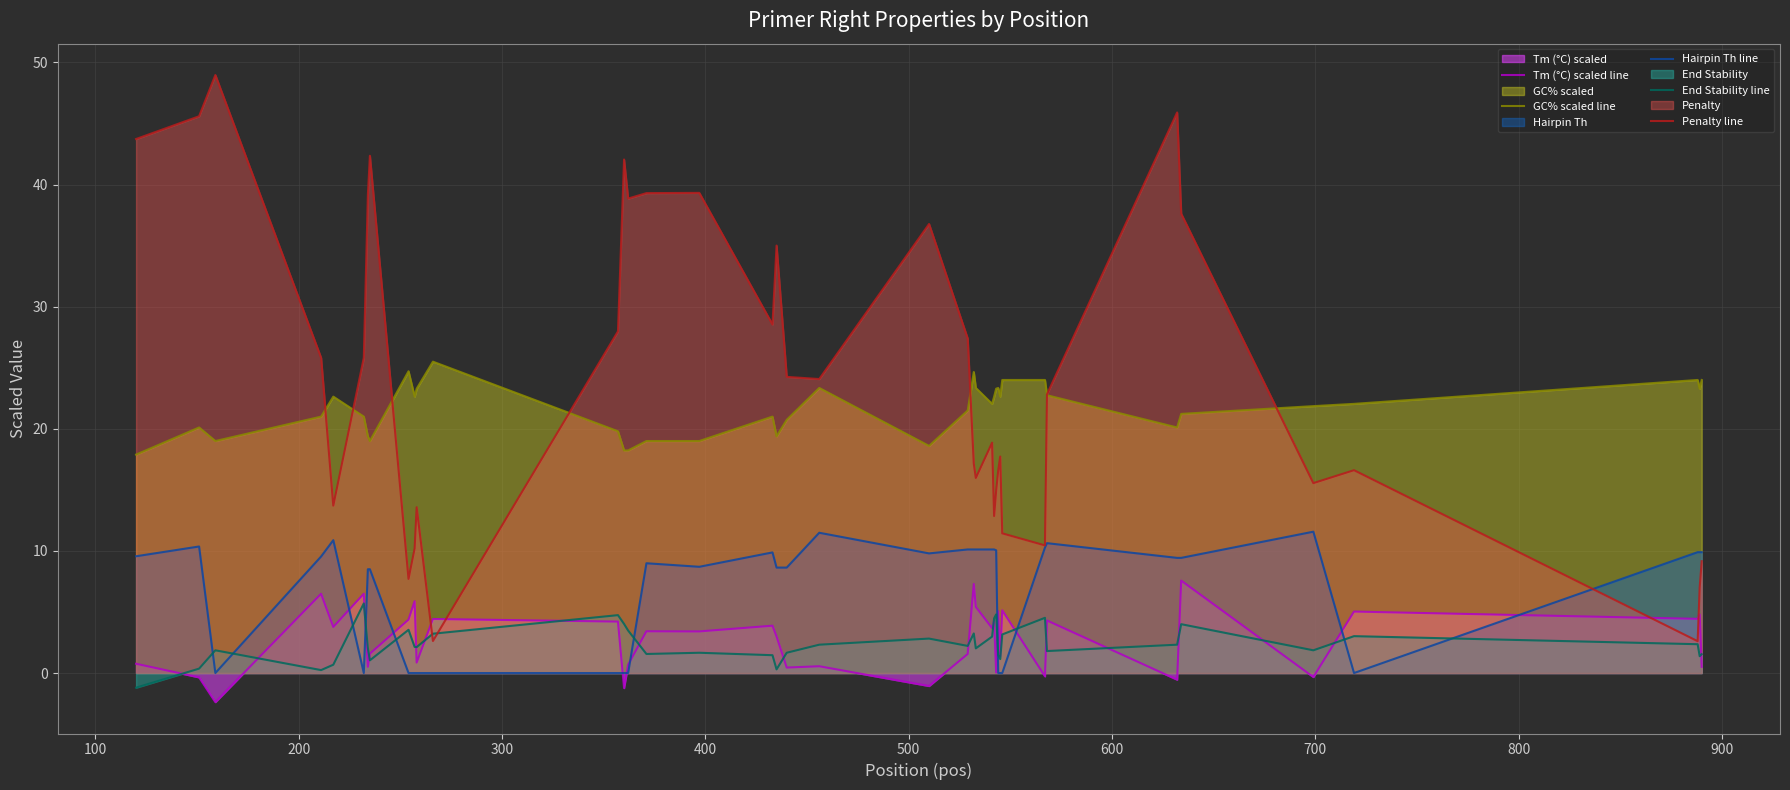

Which series has the largest total across all categories?

Penalty line